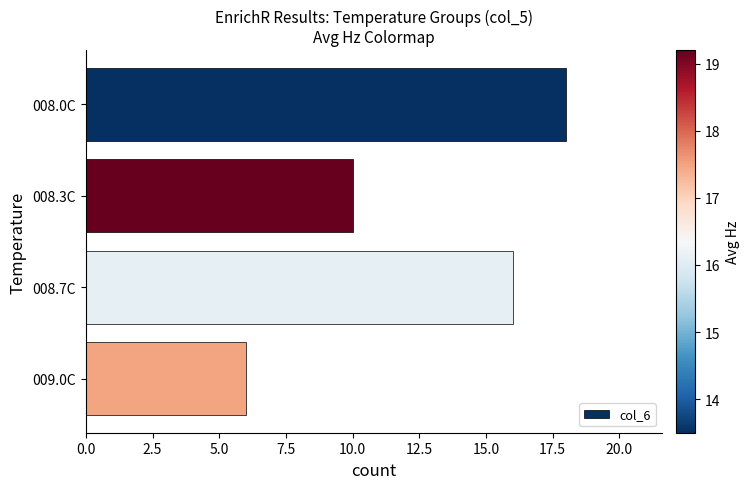

List the labels in order of value, largest first.

008.0C, 008.7C, 008.3C, 009.0C